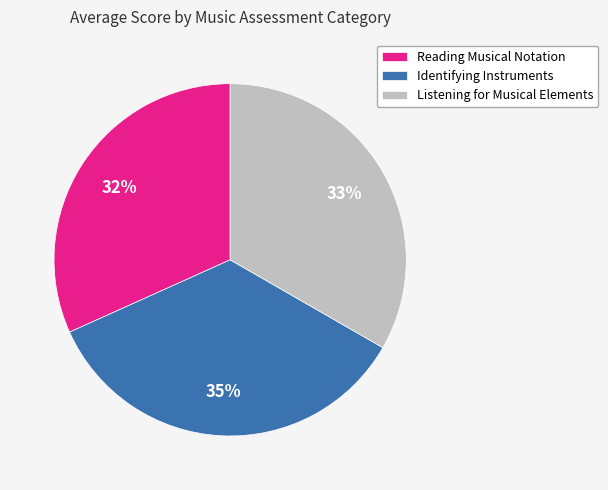

Combined, do Listening for Musical Elements and Identifying Instruments account for over 50%?

Yes